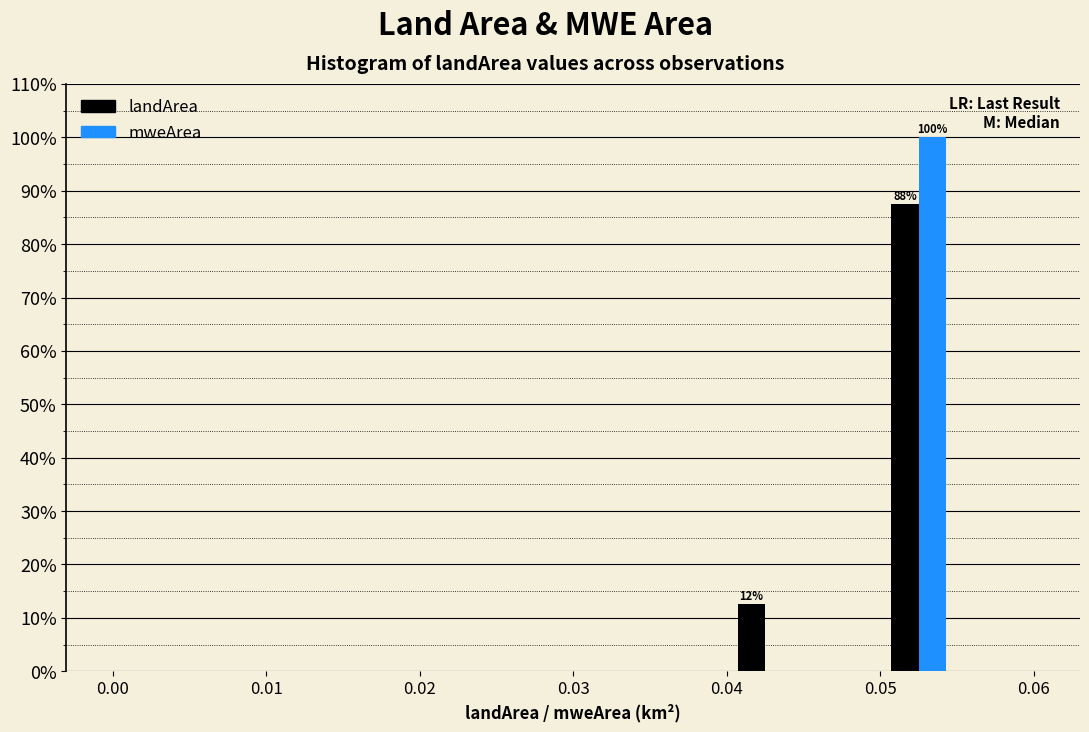

In the mweArea series, which range on the x-axis has the tallest bar?

0.050 to 0.055